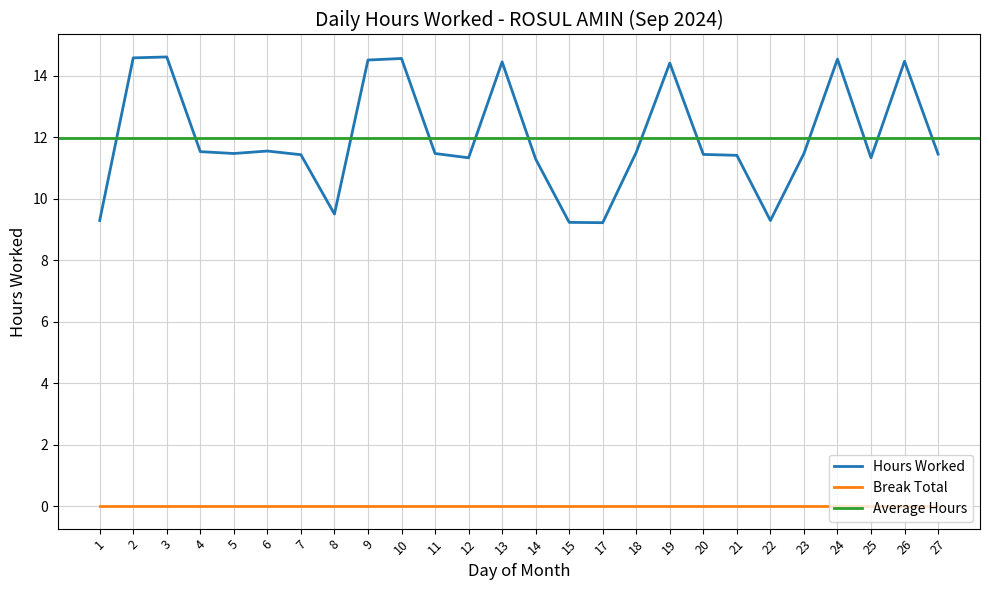

True or false: Break Total has a value of 0.0 at 23.

True